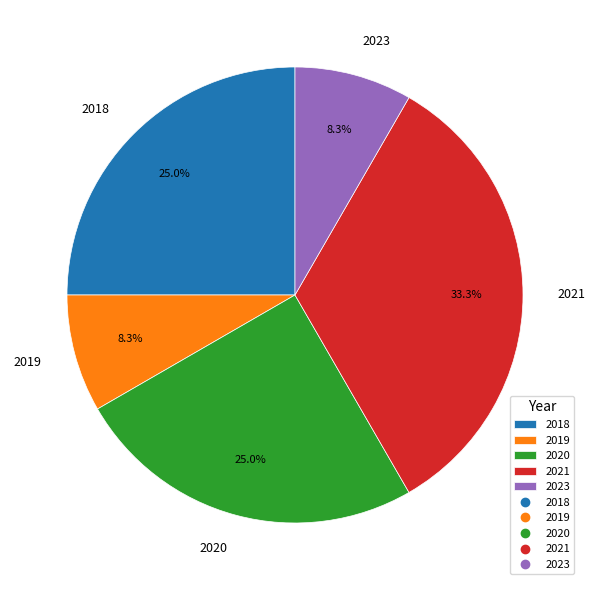

Between 2019 and 2018, which is larger?

2018